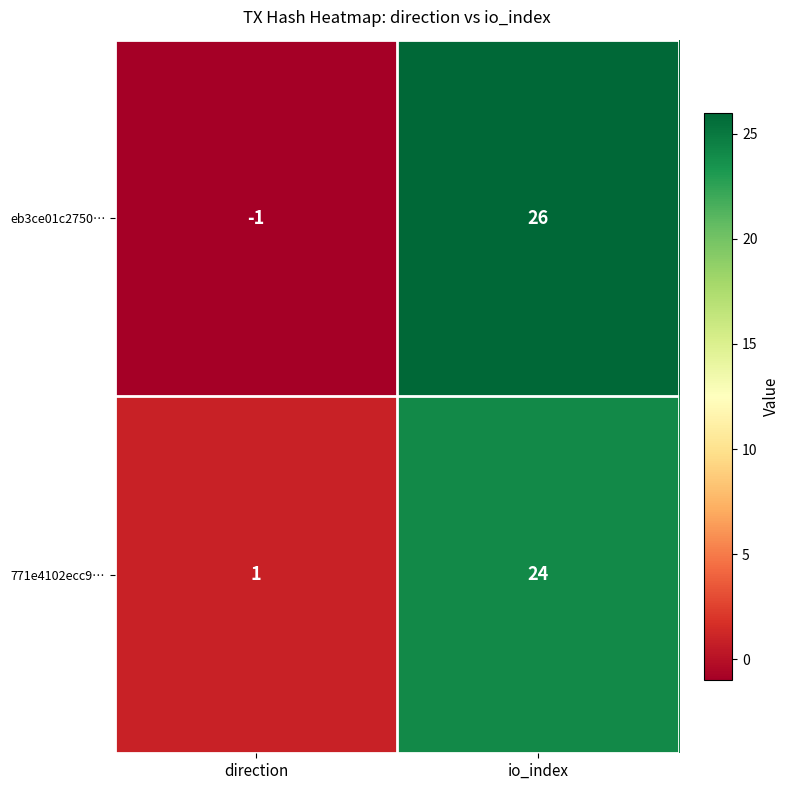

What is the sum of the eb3ce01c2750… values at io_index and direction?

25